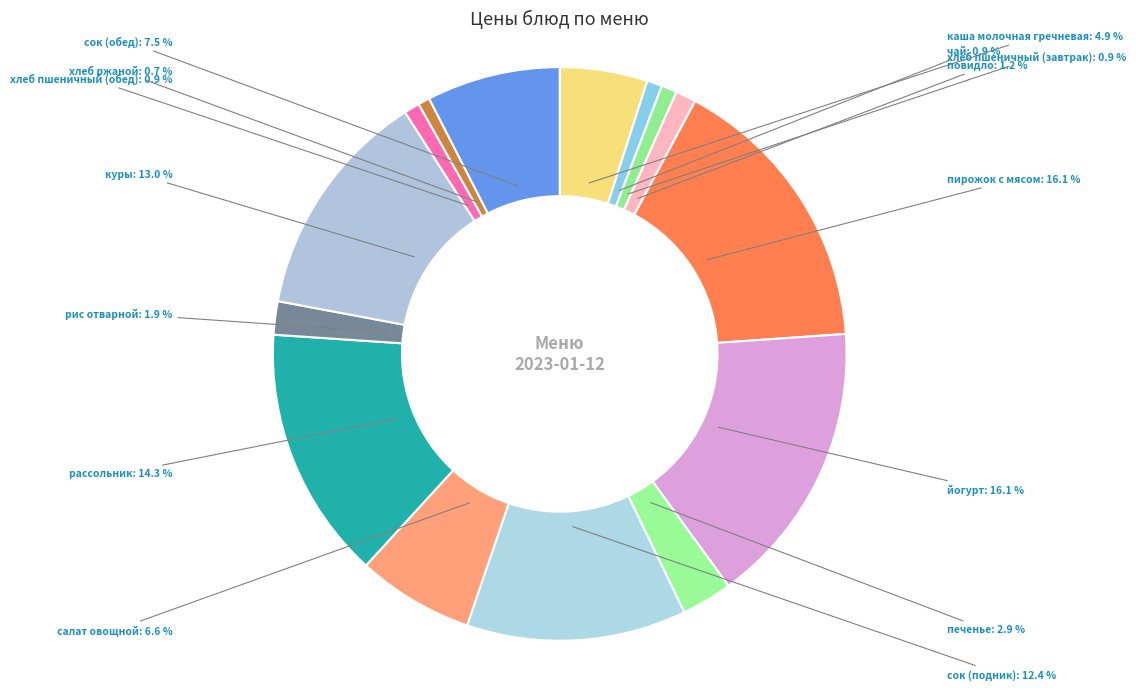

What portion of the pie excludes повидло?

98.8%